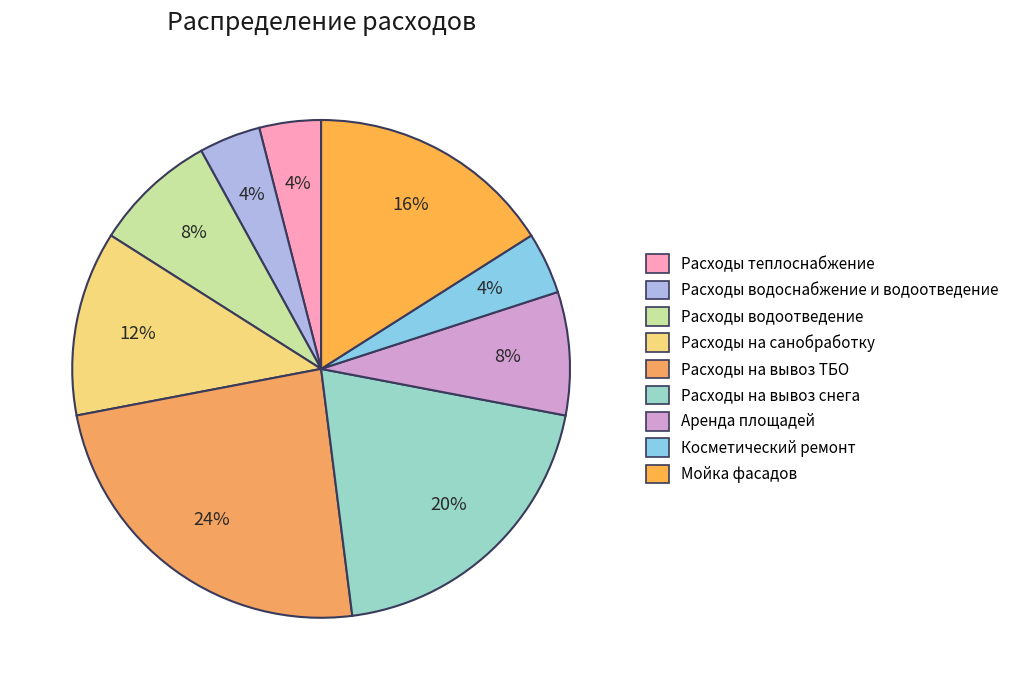

To the nearest percent, what percentage of the pie is Расходы водоотведение?

8%